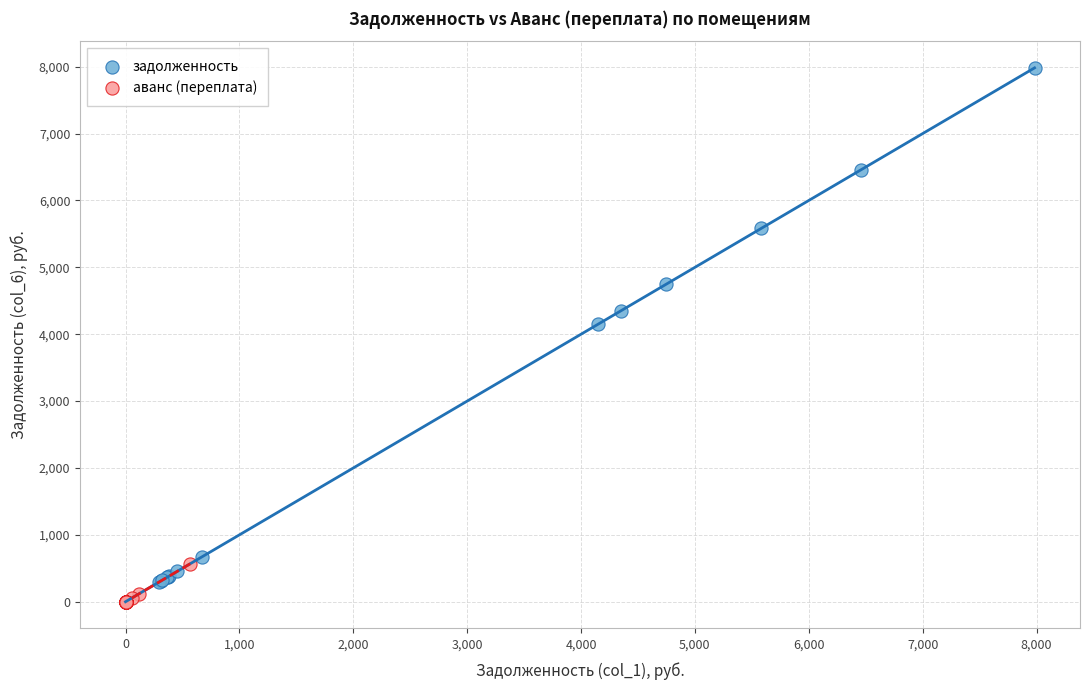

What are all the series names shown in the legend?

задолженность, аванс (переплата)